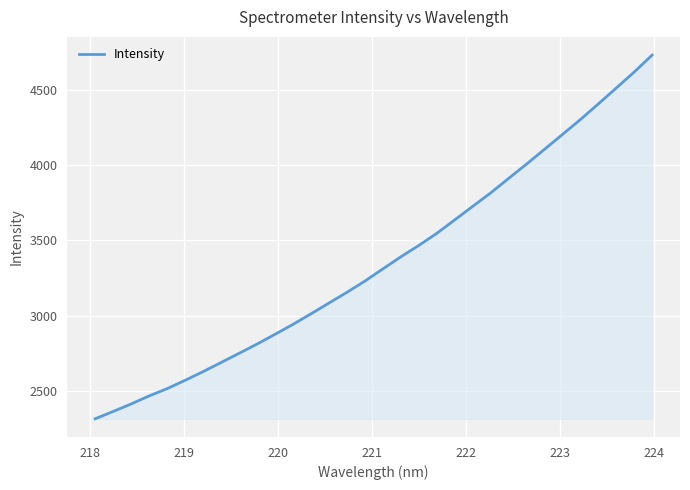

What is the maximum value shown in the chart?

4735.3